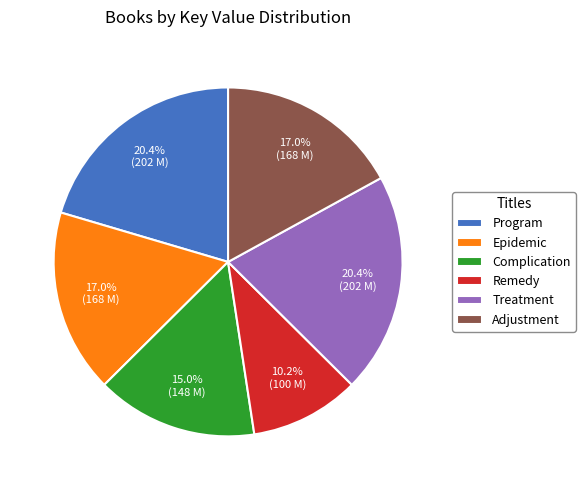

To the nearest percent, what is the difference between the Treatment and Adjustment slice percentages?

3%